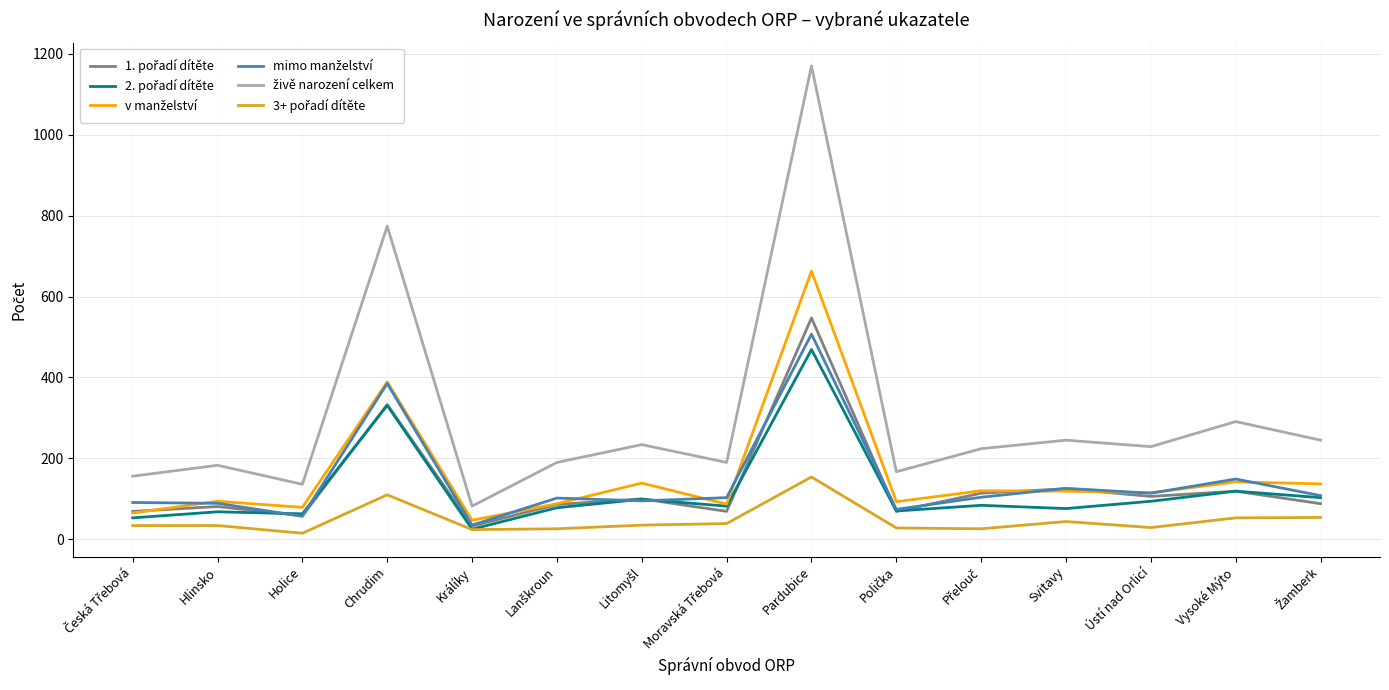

How many series are shown in this chart?

6